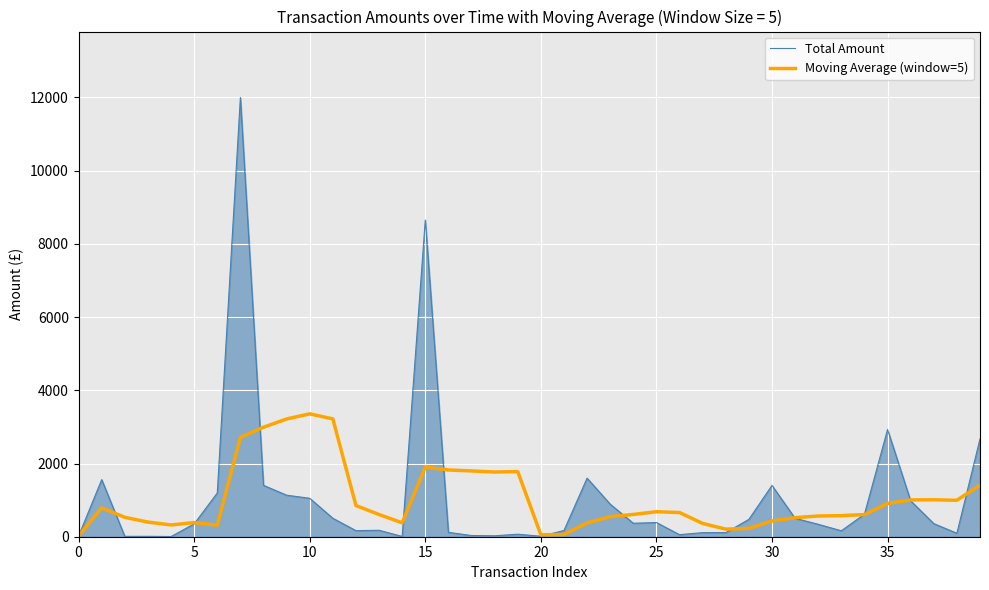

List the series in order of their peak value, lowest first.

Moving Average (window=5), Total Amount